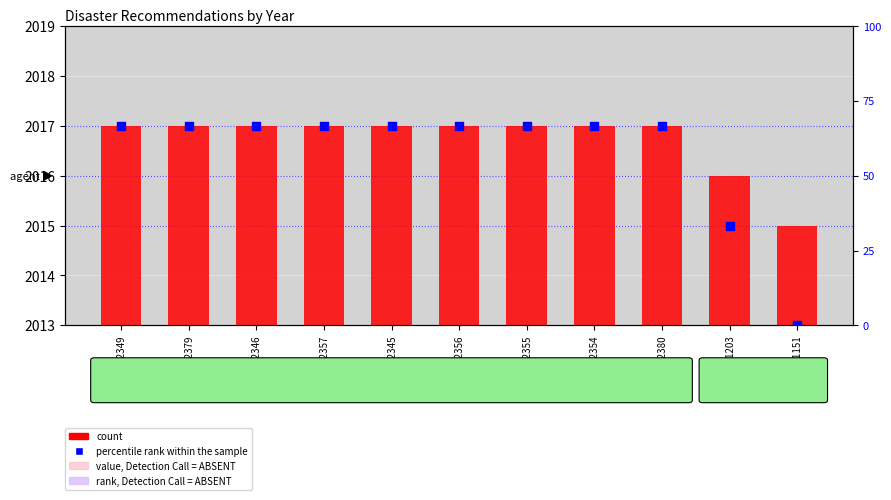

At how many categories does at least one series exceed 412?

11